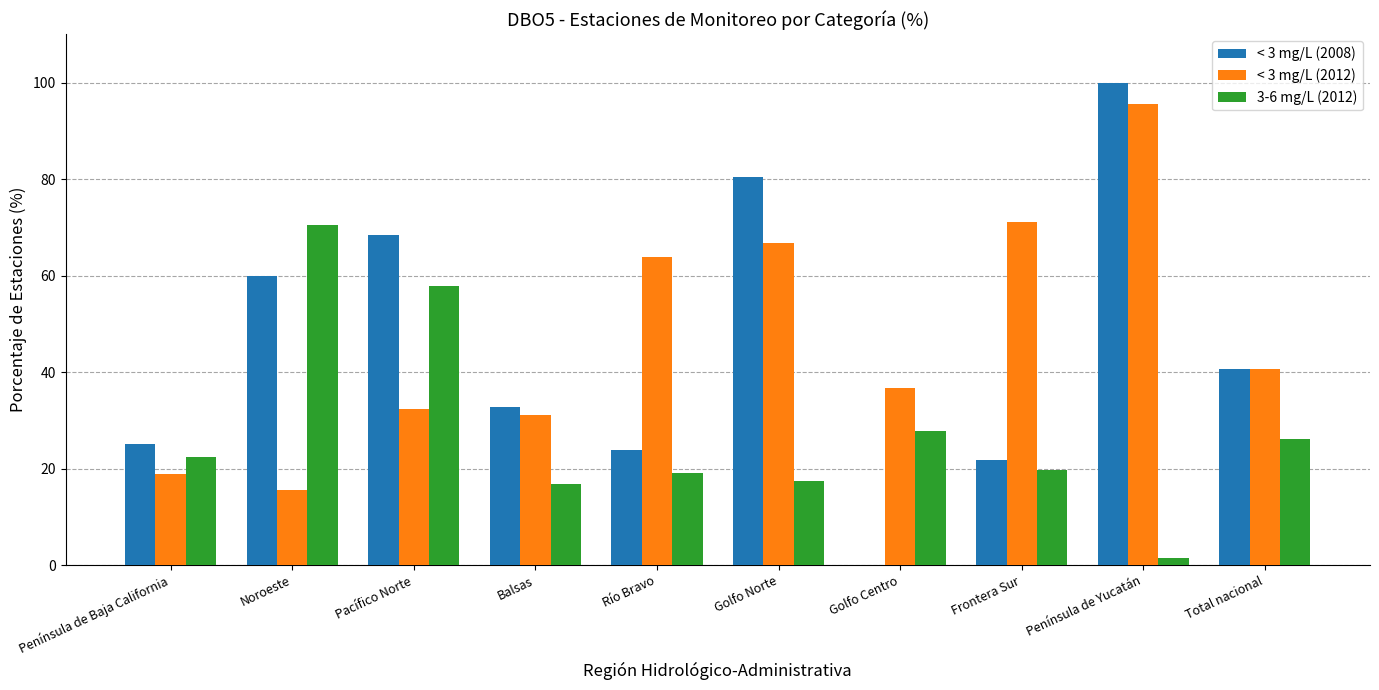

Count the number of data series in this chart.

3